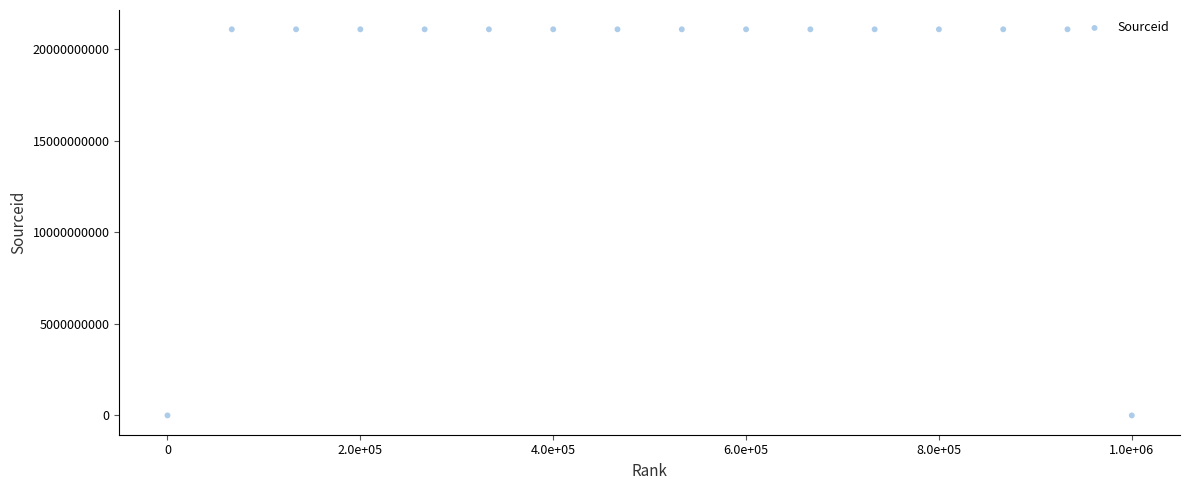

What is the range of Y values (max minus min)?

21100428414